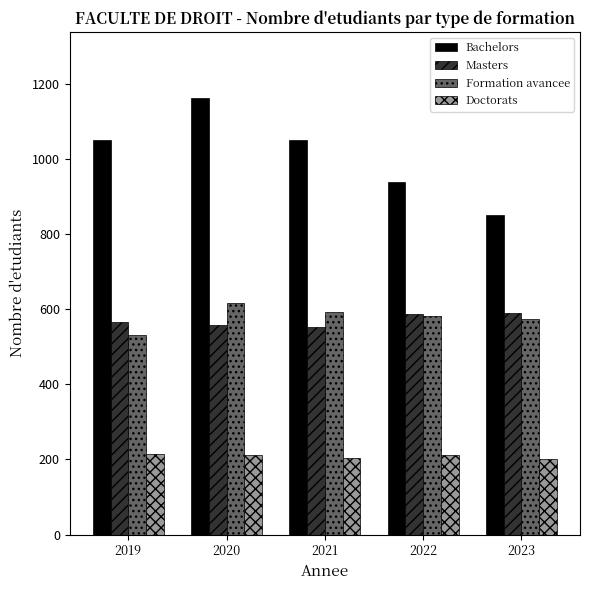

What is the difference between the second highest and second lowest values in the Bachelors series?

112